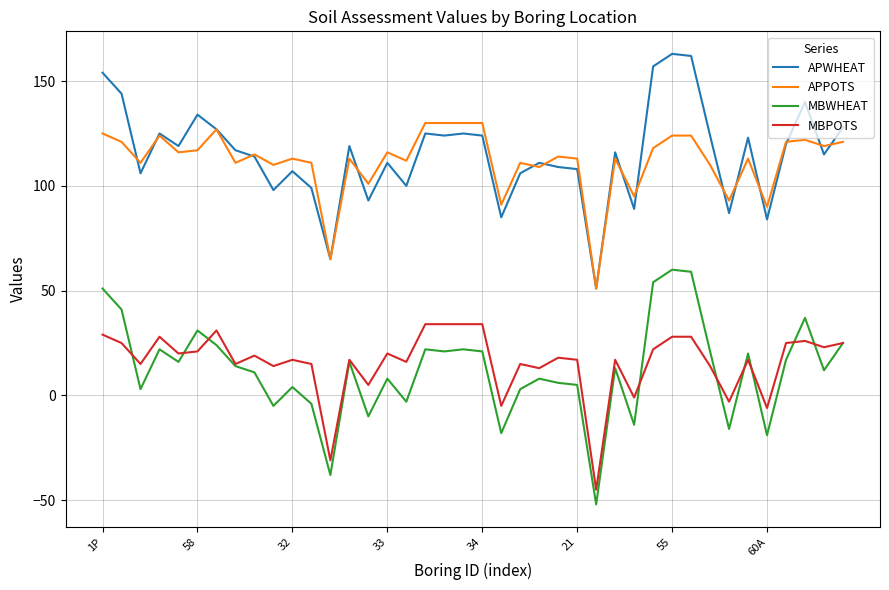

What is the maximum value for APWHEAT?

163